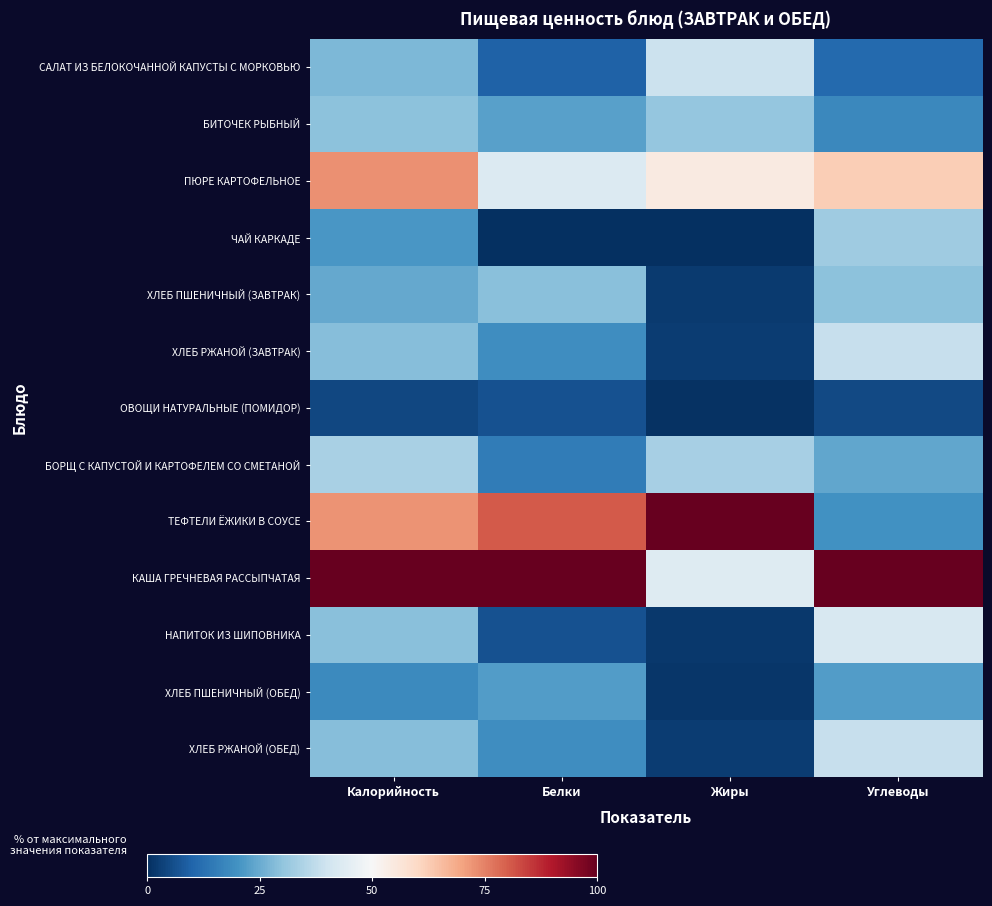

Which label corresponds to the smallest value in the chart?

Белки